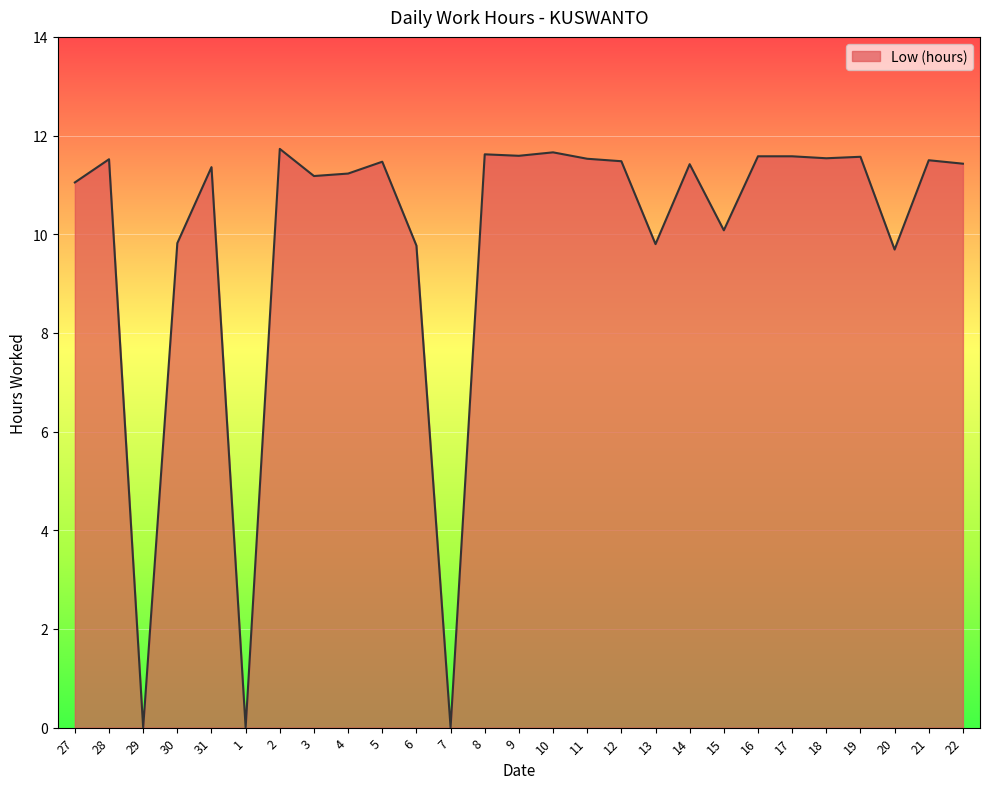

What is the difference between the maximum and minimum values?

11.7